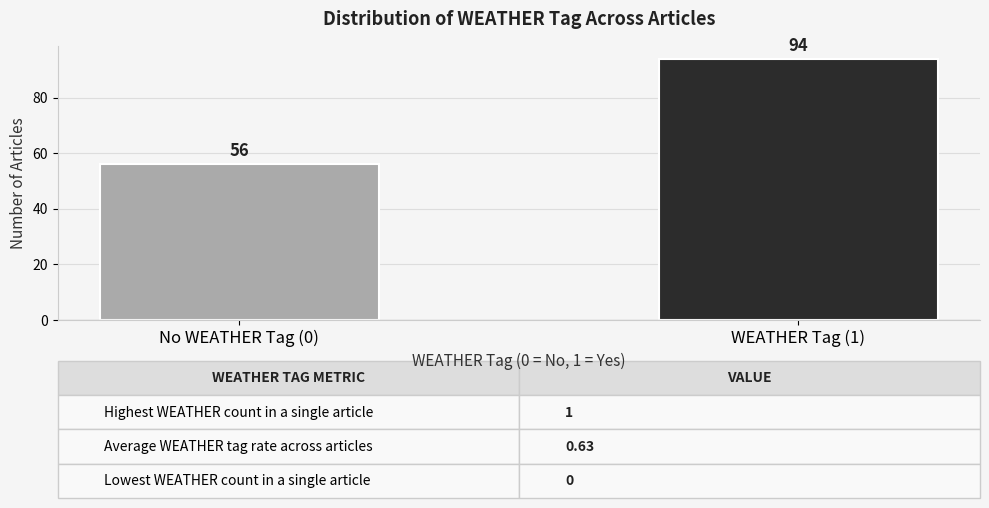

Reading left to right, extract all data points from this chart.

56	94